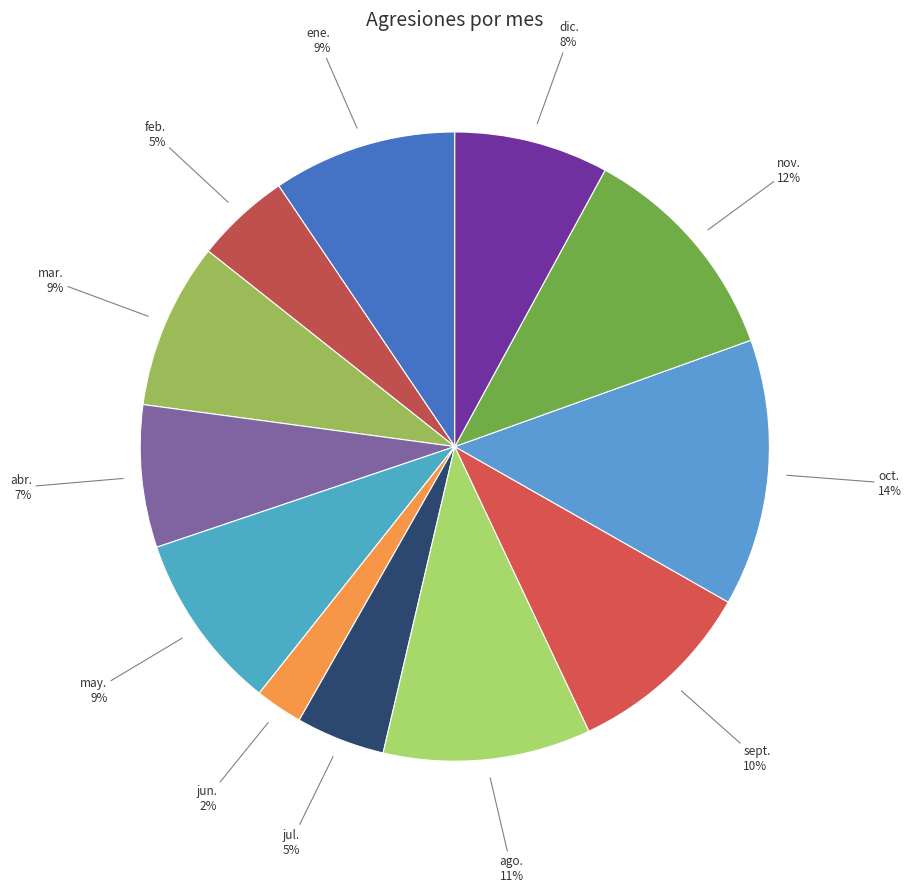

Approximately how many times larger is the value at dic. compared to feb.?

1.6